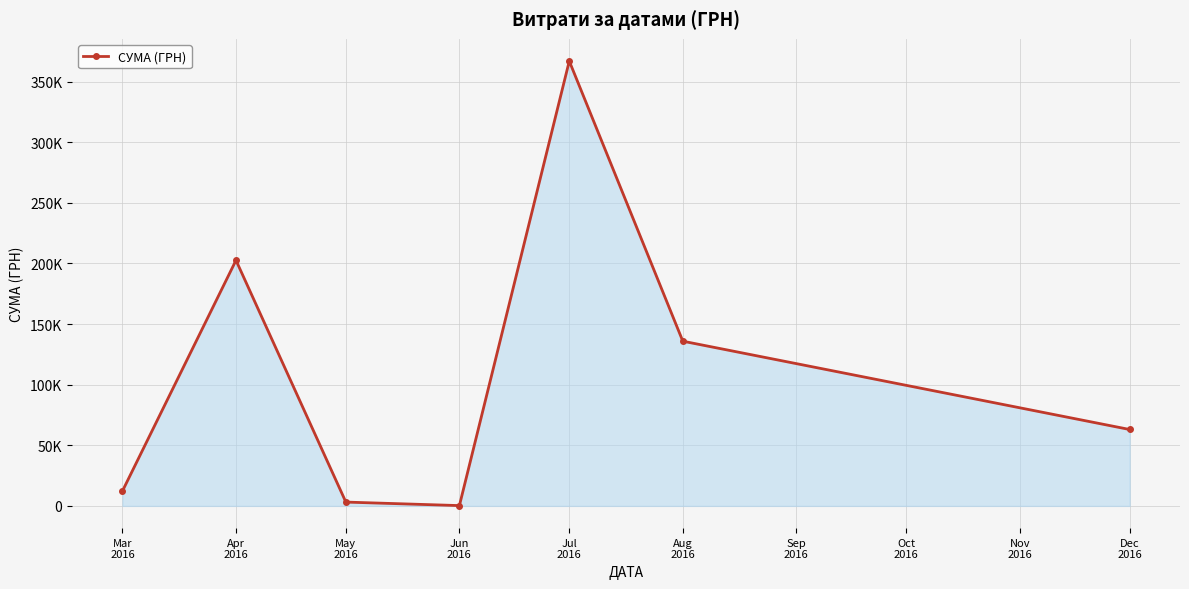

Is this an area chart (filled region under the line)?

Yes